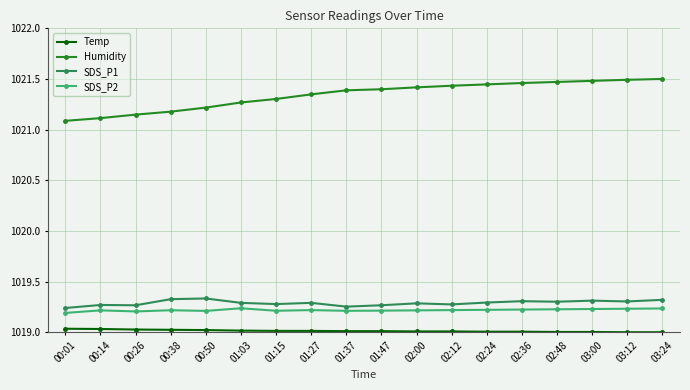

How many lines are shown in the chart?

4